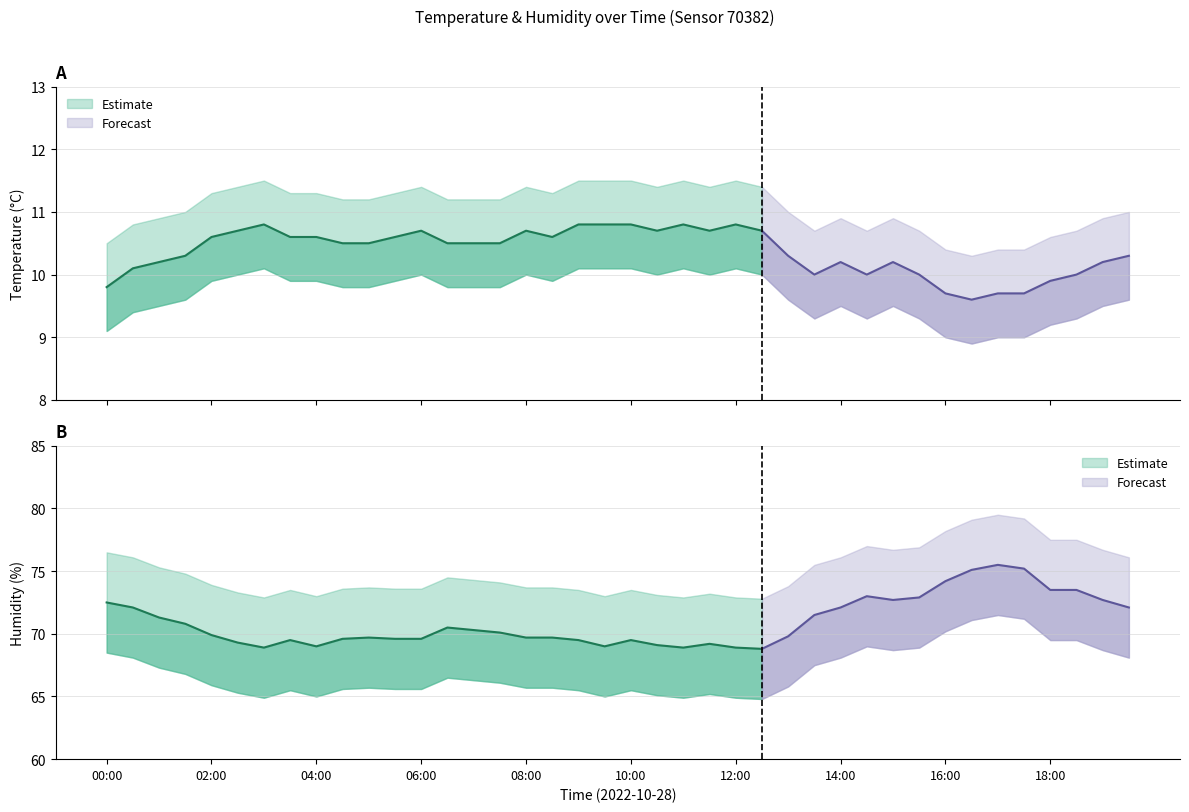

Reading left to right, transcribe all the data shown in this chart.

temperature: 9.8	10.1	10.2	10.3	10.6	10.7	10.8	10.6	10.6	10.5	10.5	10.6	10.7	10.5	10.5	10.5	10.7	10.6	10.8	10.8	10.8	10.7	10.8	10.7	10.8	10.7	10.3	10.0	10.2	10.0	10.2	10.0	9.7	9.6	9.7	9.7	9.9	10.0	10.2	10.3
temperature_upper: 10.5	10.8	10.9	11.0	11.3	11.4	11.5	11.3	11.3	11.2	11.2	11.3	11.4	11.2	11.2	11.2	11.4	11.3	11.5	11.5	11.5	11.4	11.5	11.4	11.5	11.4	11.0	10.7	10.9	10.7	10.9	10.7	10.4	10.3	10.4	10.4	10.6	10.7	10.9	11.0
temperature_lower: 9.1	9.4	9.5	9.6	9.9	10.0	10.1	9.9	9.9	9.8	9.8	9.9	10.0	9.8	9.8	9.8	10.0	9.9	10.1	10.1	10.1	10.0	10.1	10.0	10.1	10.0	9.6	9.3	9.5	9.3	9.5	9.3	9.0	8.9	9.0	9.0	9.2	9.3	9.5	9.6
humidity: 72.5	72.1	71.3	70.8	69.9	69.3	68.9	69.5	69.0	69.6	69.7	69.6	69.6	70.5	70.3	70.1	69.7	69.7	69.5	69.0	69.5	69.1	68.9	69.2	68.9	68.8	69.8	71.5	72.1	73.0	72.7	72.9	74.2	75.1	75.5	75.2	73.5	73.5	72.7	72.1
humidity_upper: 76.5	76.1	75.3	74.8	73.9	73.3	72.9	73.5	73.0	73.6	73.7	73.6	73.6	74.5	74.3	74.1	73.7	73.7	73.5	73.0	73.5	73.1	72.9	73.2	72.9	72.8	73.8	75.5	76.1	77.0	76.7	76.9	78.2	79.1	79.5	79.2	77.5	77.5	76.7	76.1
humidity_lower: 68.5	68.1	67.3	66.8	65.9	65.3	64.9	65.5	65.0	65.6	65.7	65.6	65.6	66.5	66.3	66.1	65.7	65.7	65.5	65.0	65.5	65.1	64.9	65.2	64.9	64.8	65.8	67.5	68.1	69.0	68.7	68.9	70.2	71.1	71.5	71.2	69.5	69.5	68.7	68.1